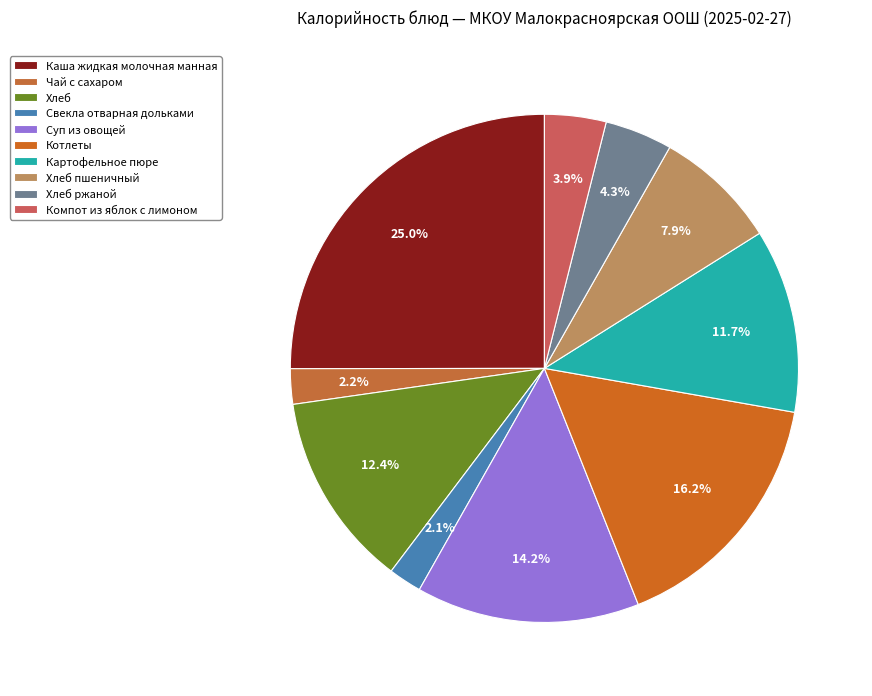

Which category has the smallest portion of the pie?

Свекла отварная дольками